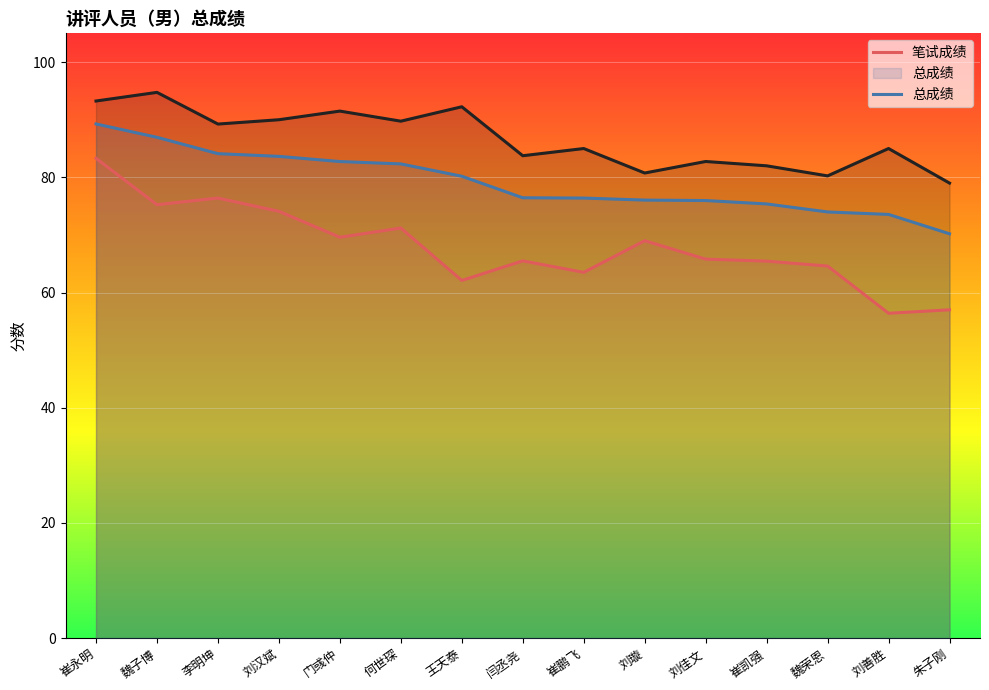

Between 何世琛 and 刘善胜, which series saw the biggest shift?

笔试成绩